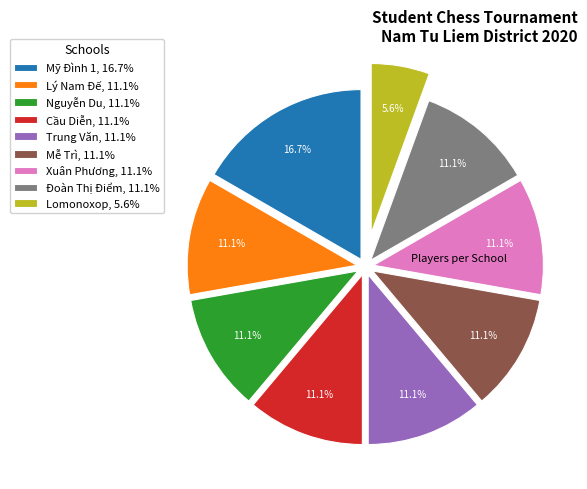

Is it true that Lý Nam Đế is 23% of the pie?

False